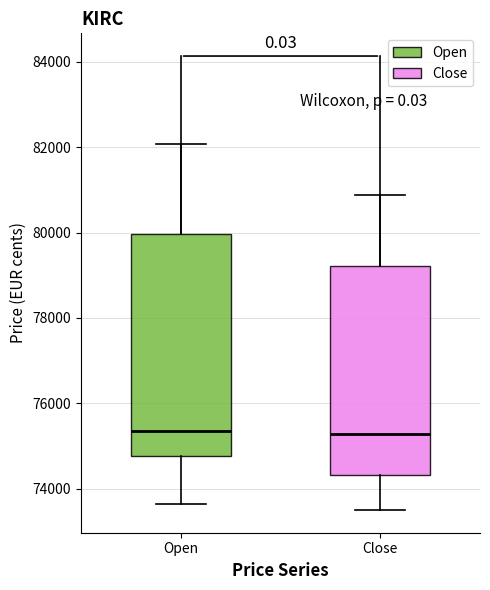

Reading left to right, transcribe this box plot: for each box, give where its median line is, the range the box spans, and where its two whiskers end, as read against the y-axis. The values are not printed on the chart, so give them approximately, as read against the axis.

Open: median 75400, box 74800 to 80000, whiskers 73600 to 82000
Close: median 75200, box 74400 to 79200, whiskers 73400 to 80800